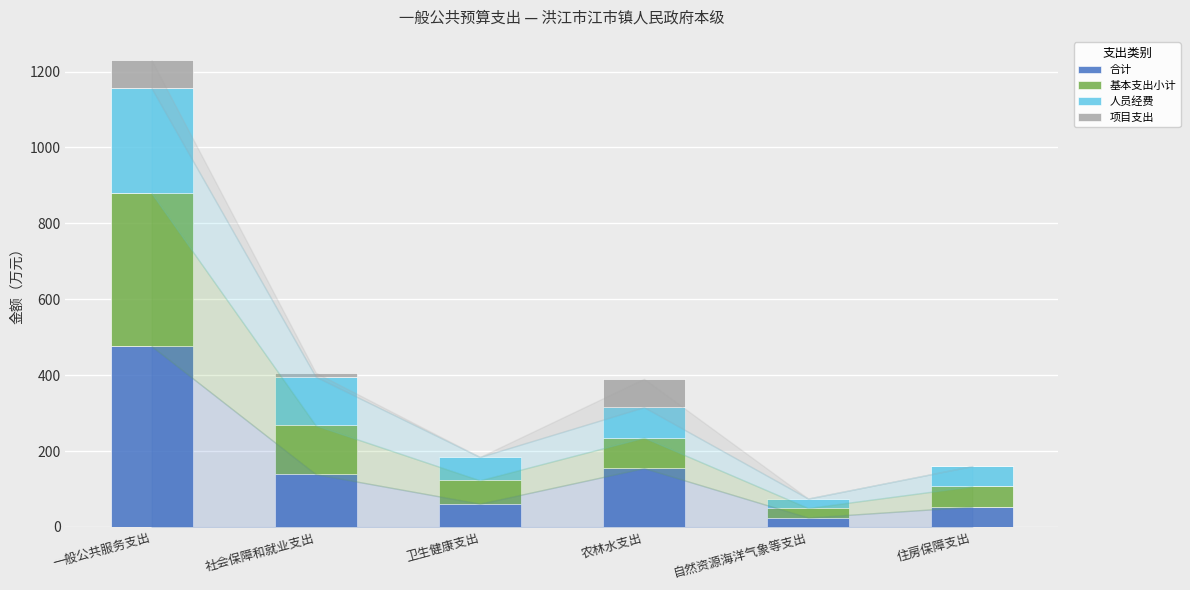

Are the bars grouped side by side (vs. stacked)?

No